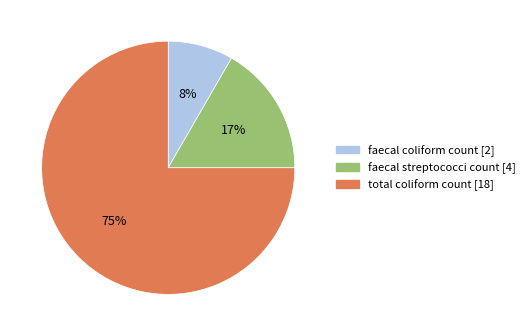

The faecal streptococci count [4] slice represents 25% of the pie. True or false?

False